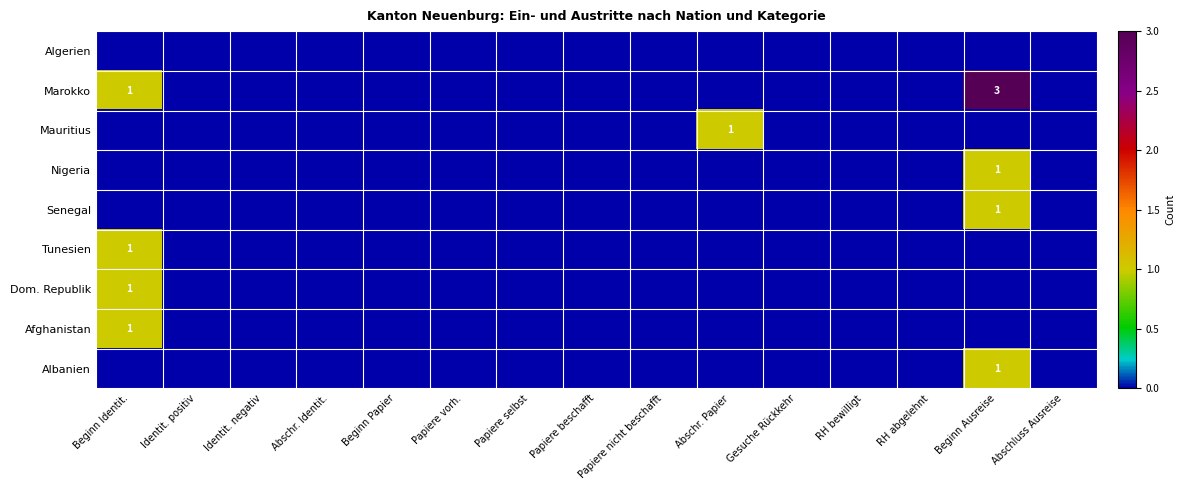

How many distinct data groups are displayed?

9